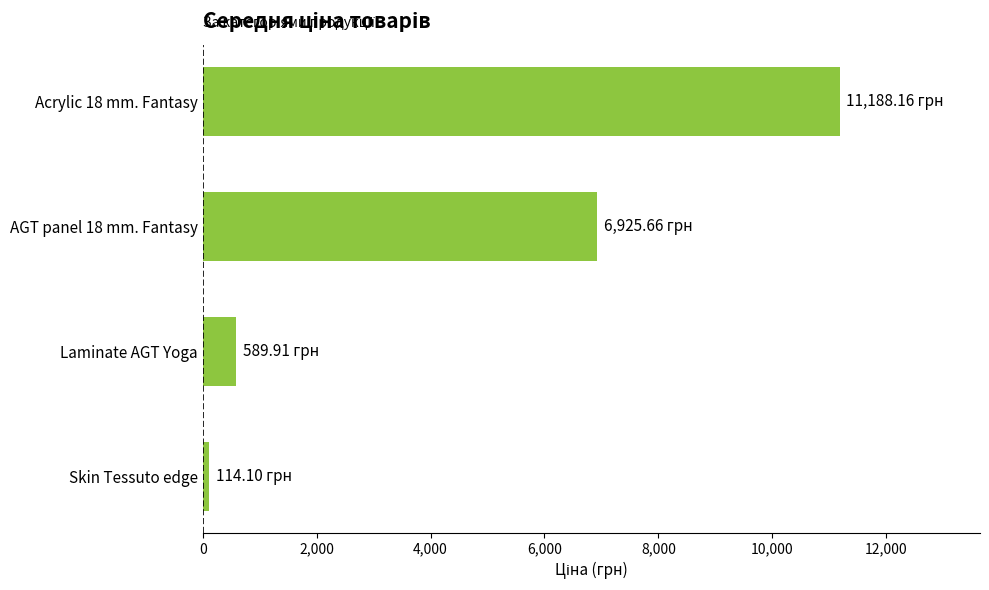

What is the sum of all values?

18817.8